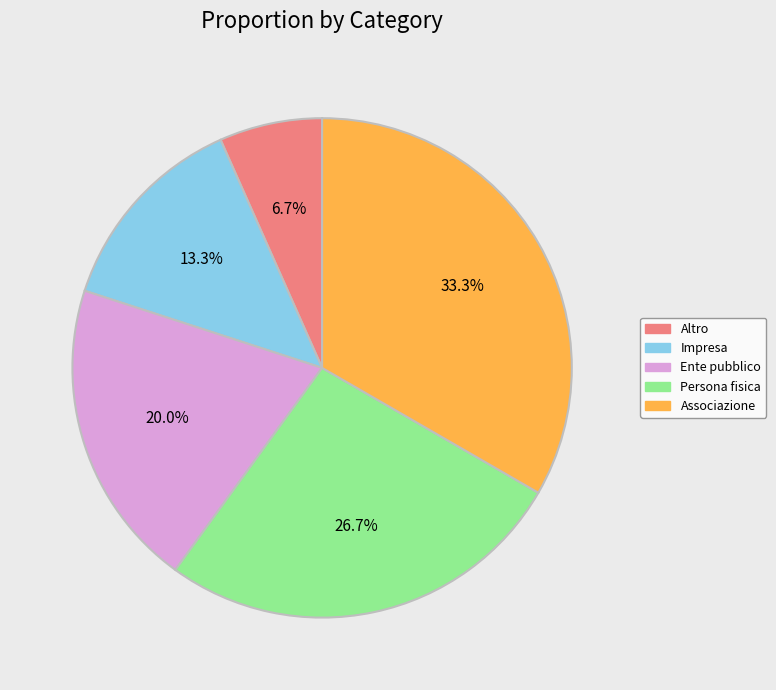

Does any single category account for the majority?

No